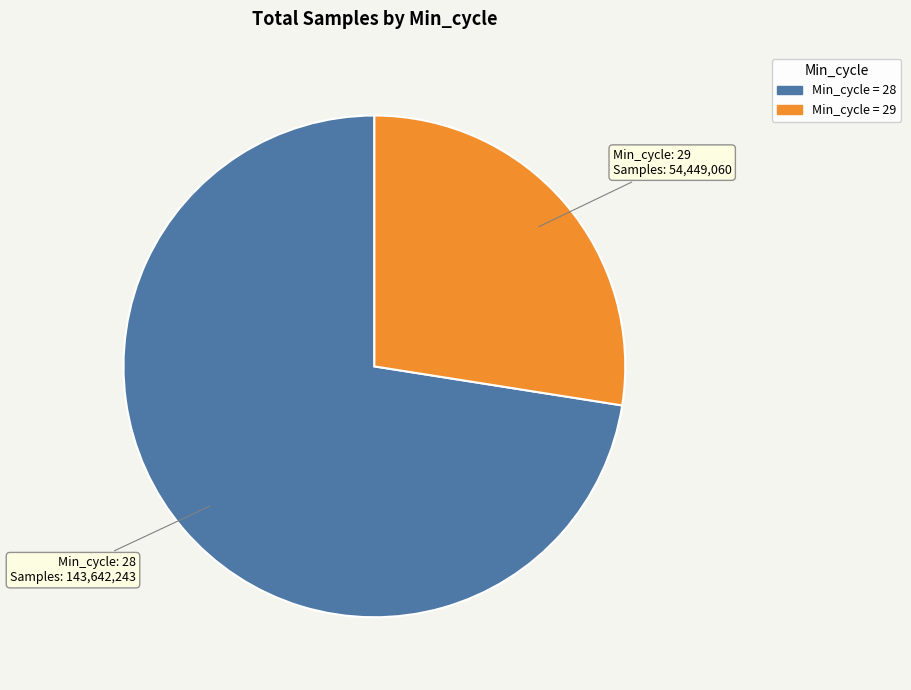

Is there a majority slice in this chart?

Yes